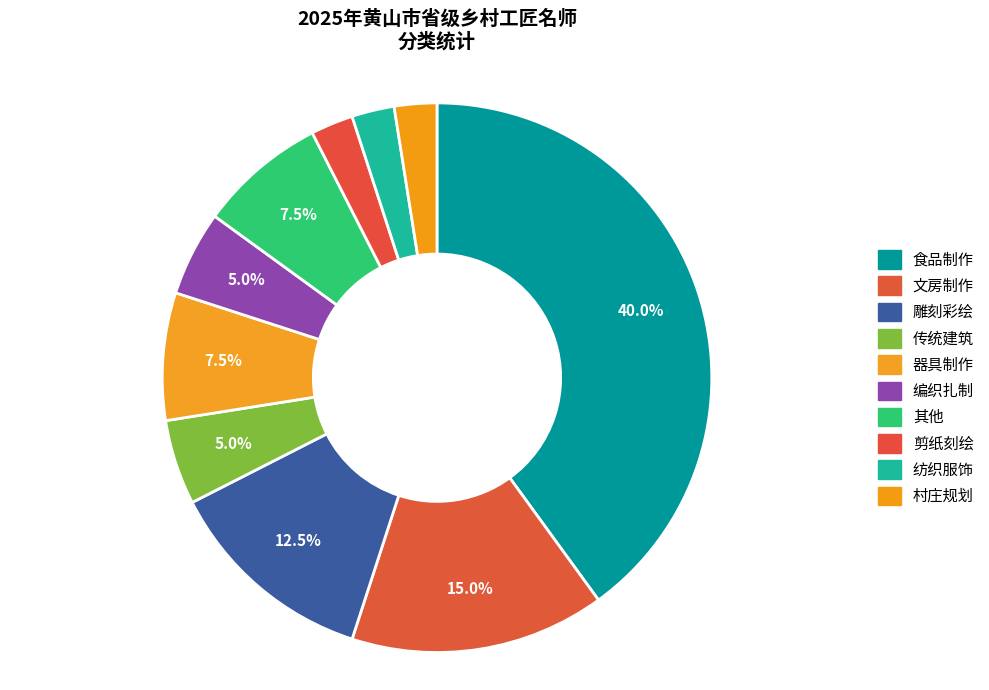

The 文房制作 slice represents 15% of the pie. True or false?

True